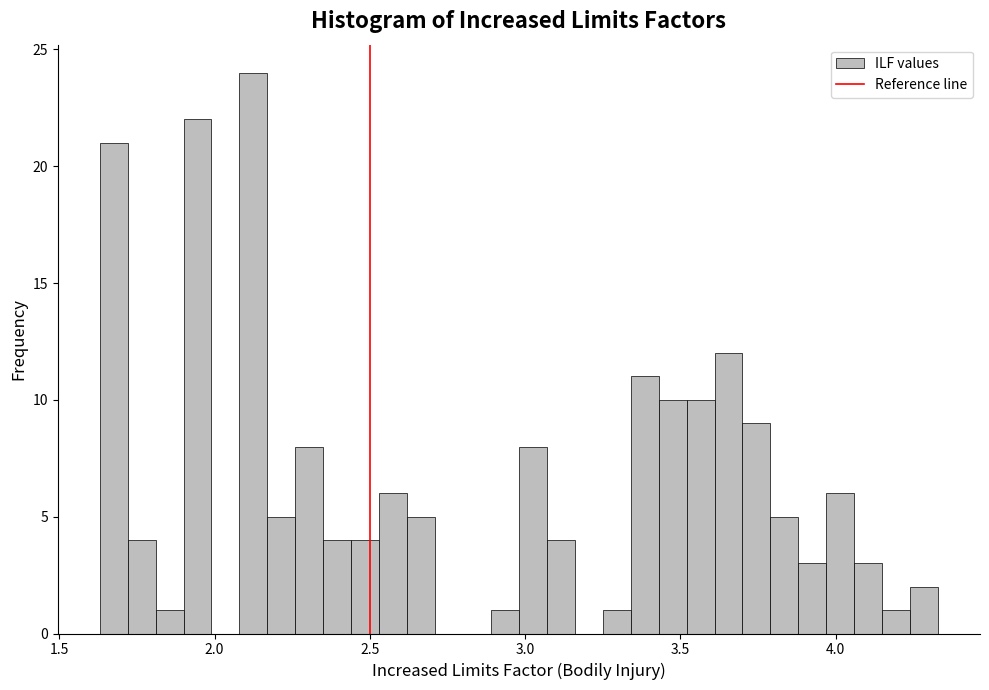

Read against the x-axis, roughly where is the centre of the tallest bar?

2.15